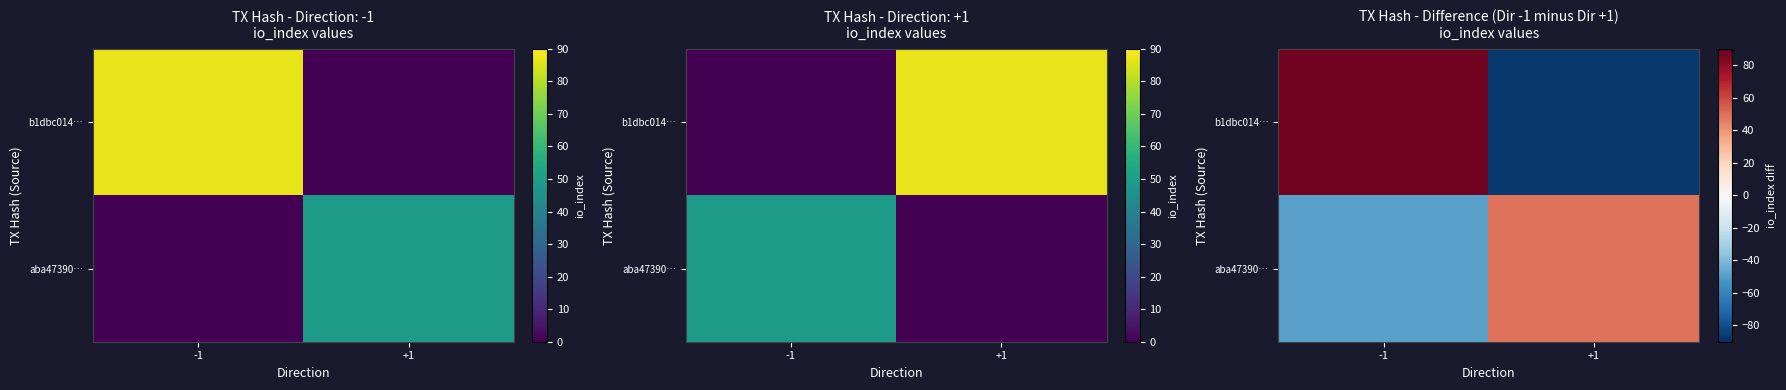

Where is aba47390… nearest to the value 0?

-1